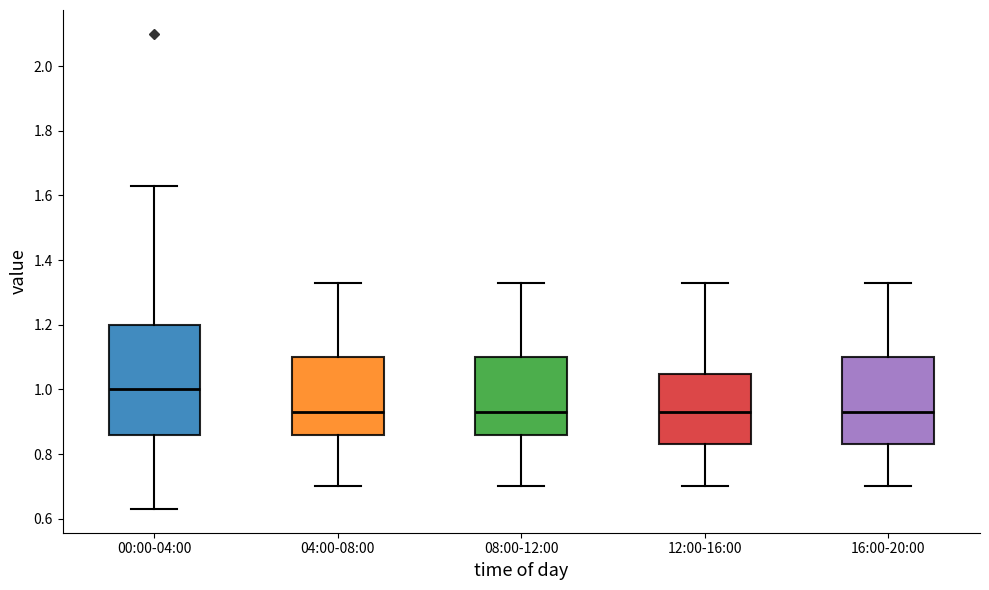

Where is the lower edge of the box for 12:00-16:00 on the y-axis? The values are not printed on the chart, so give them approximately, as read against the axis.

0.84